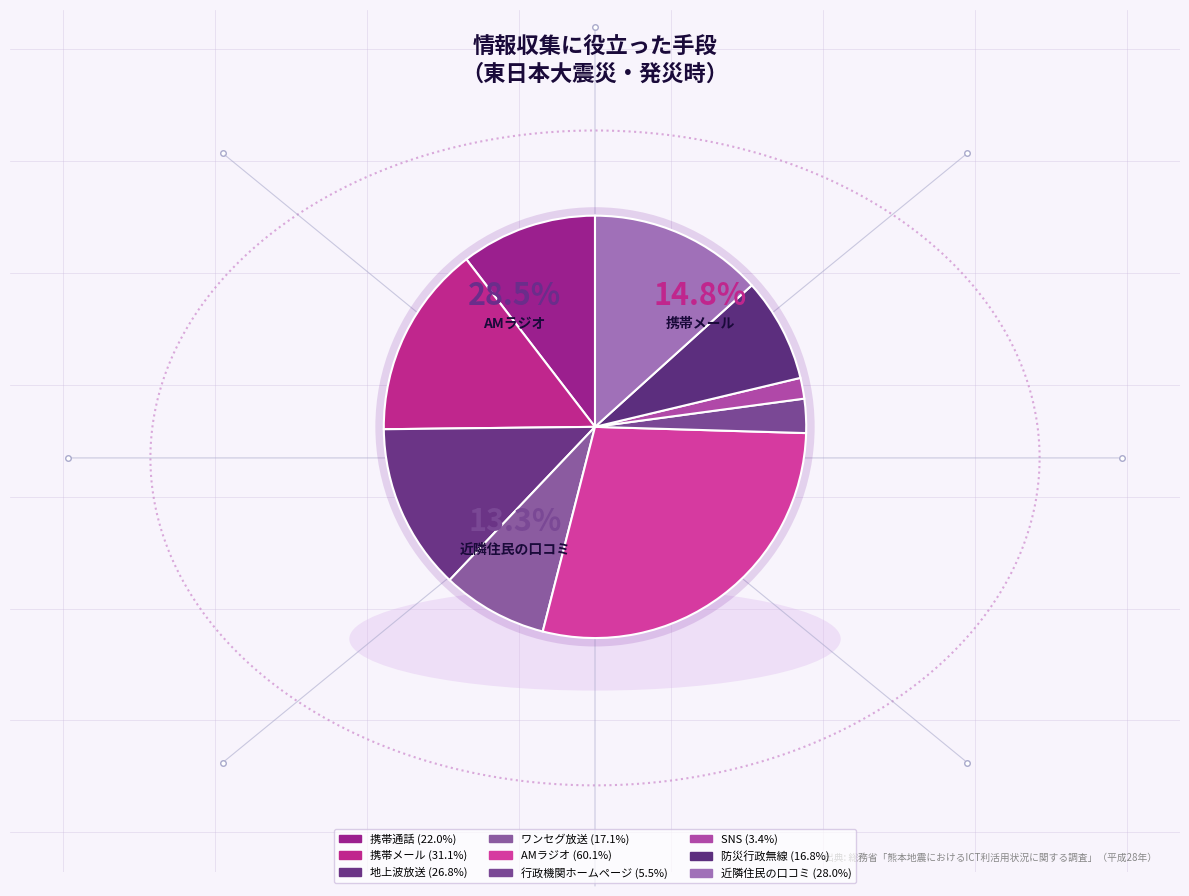

Which category has the biggest portion of the pie?

AMラジオ